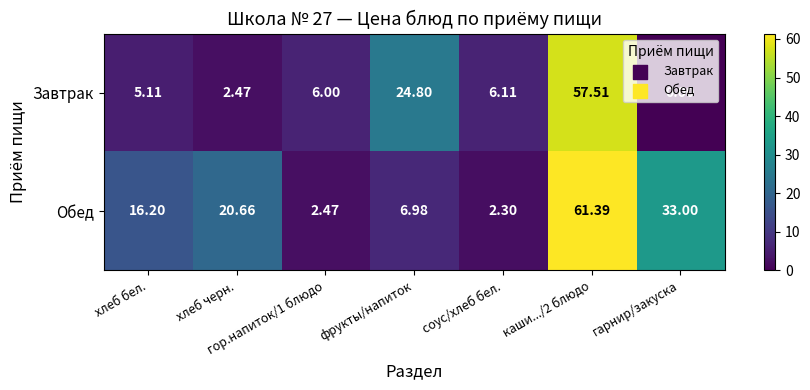

Between фрукты/напиток and гарнир/закуска, which series saw the biggest shift?

Обед